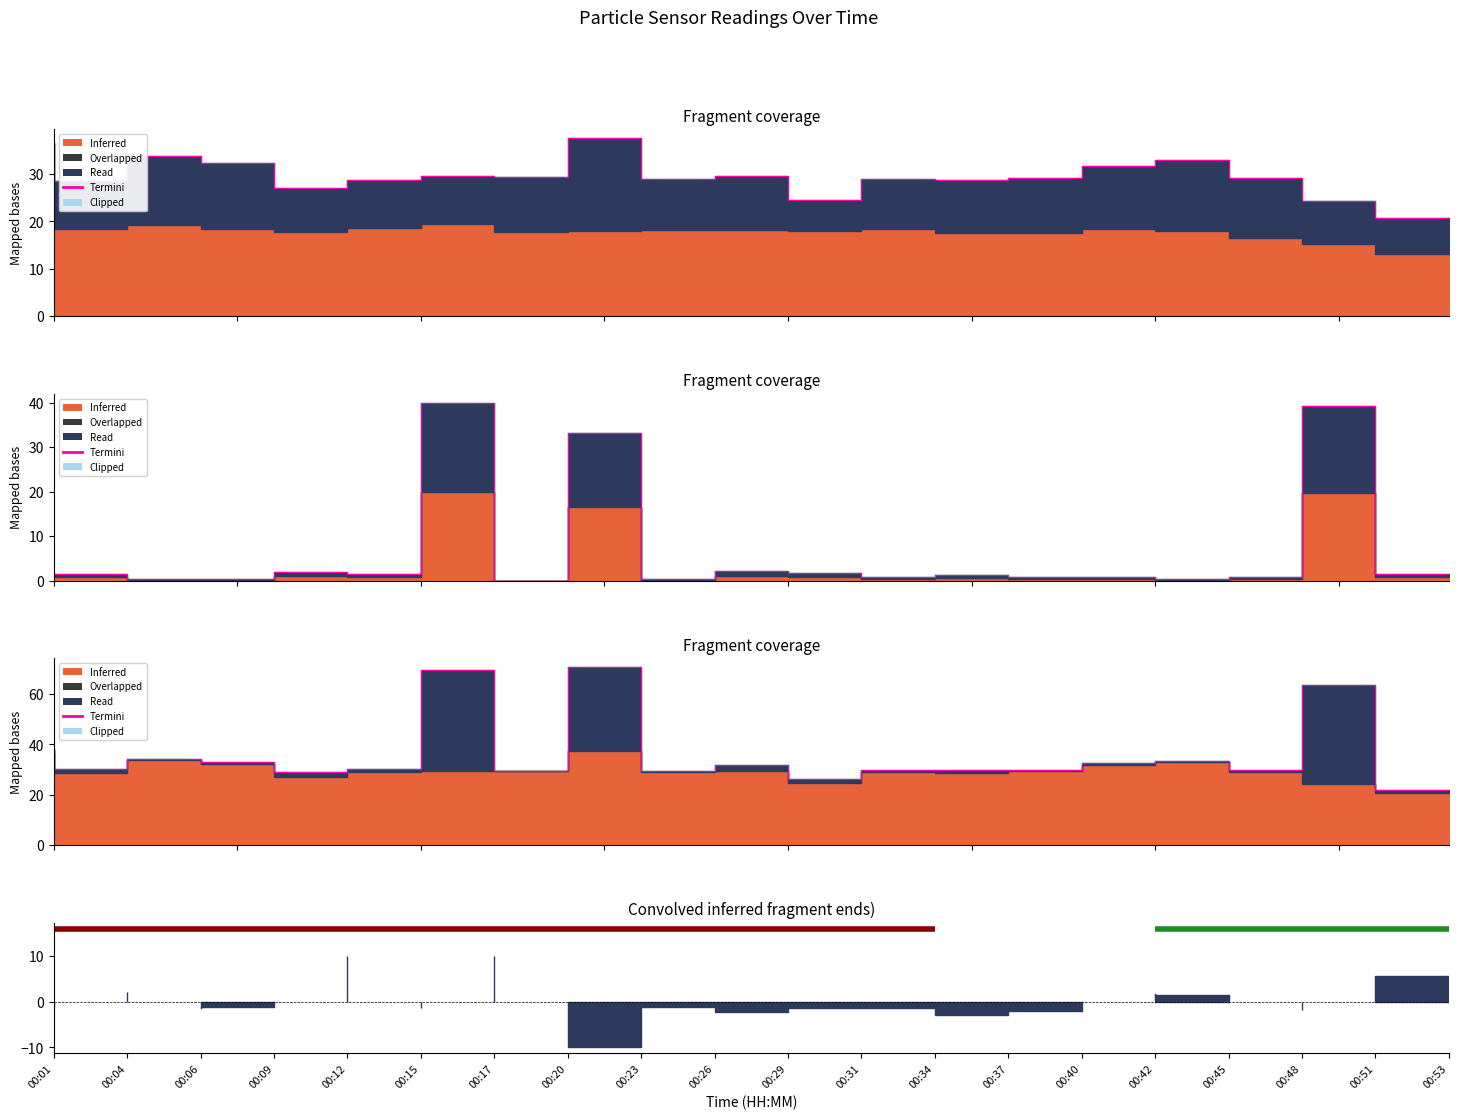

What is the change in value from 00:01 to 00:45?

-4.6